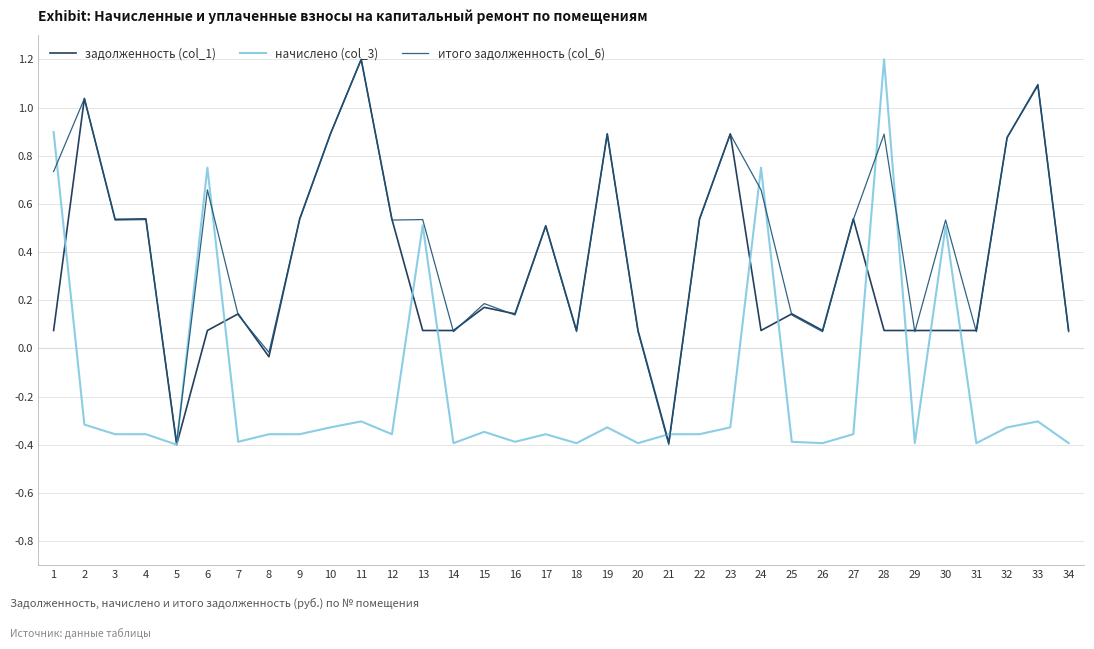

How many positive values does the итого задолженность (col_6) series have?

31